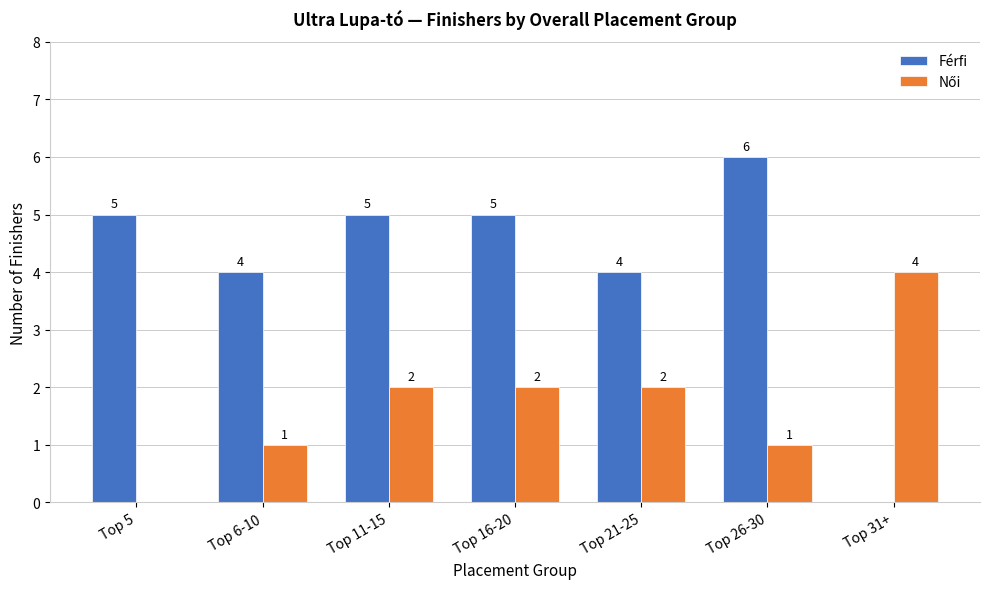

What is the spread (max minus min) of values at Top 5?

5